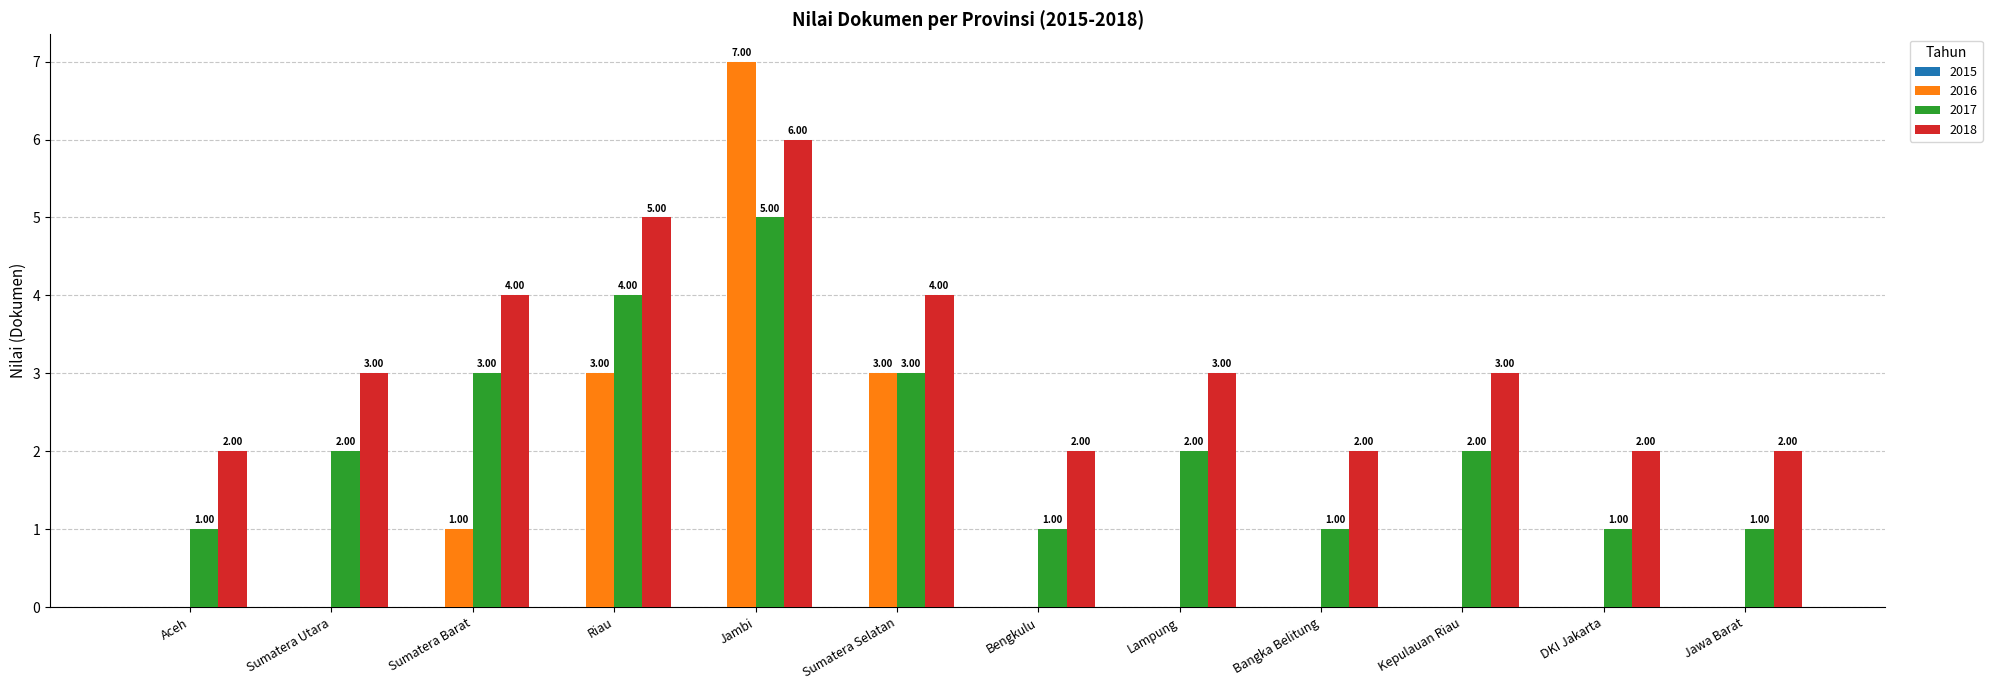

How many data points in 2016 are above 0?

4